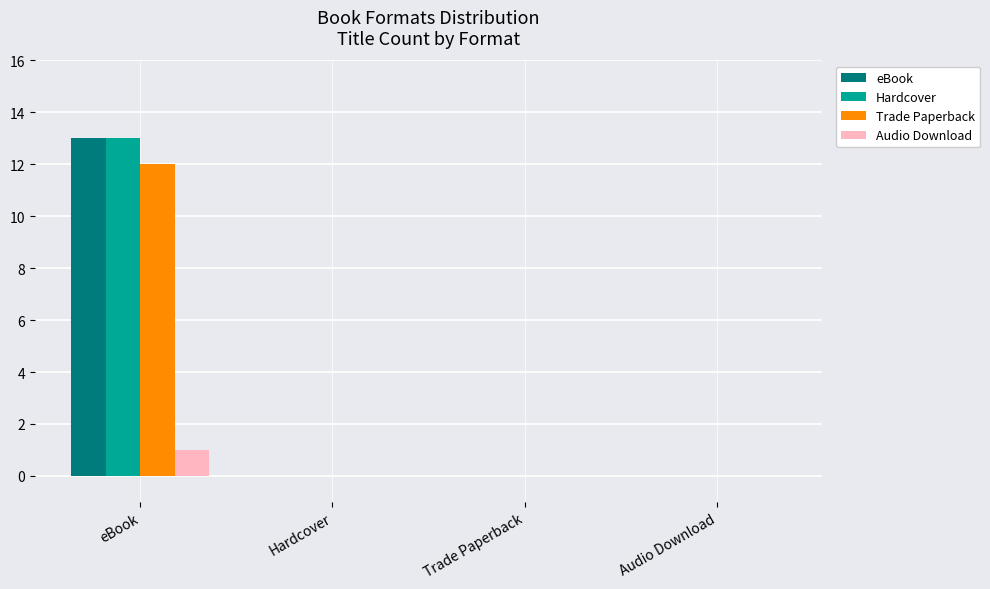

Does the chart contain stacked bars?

No